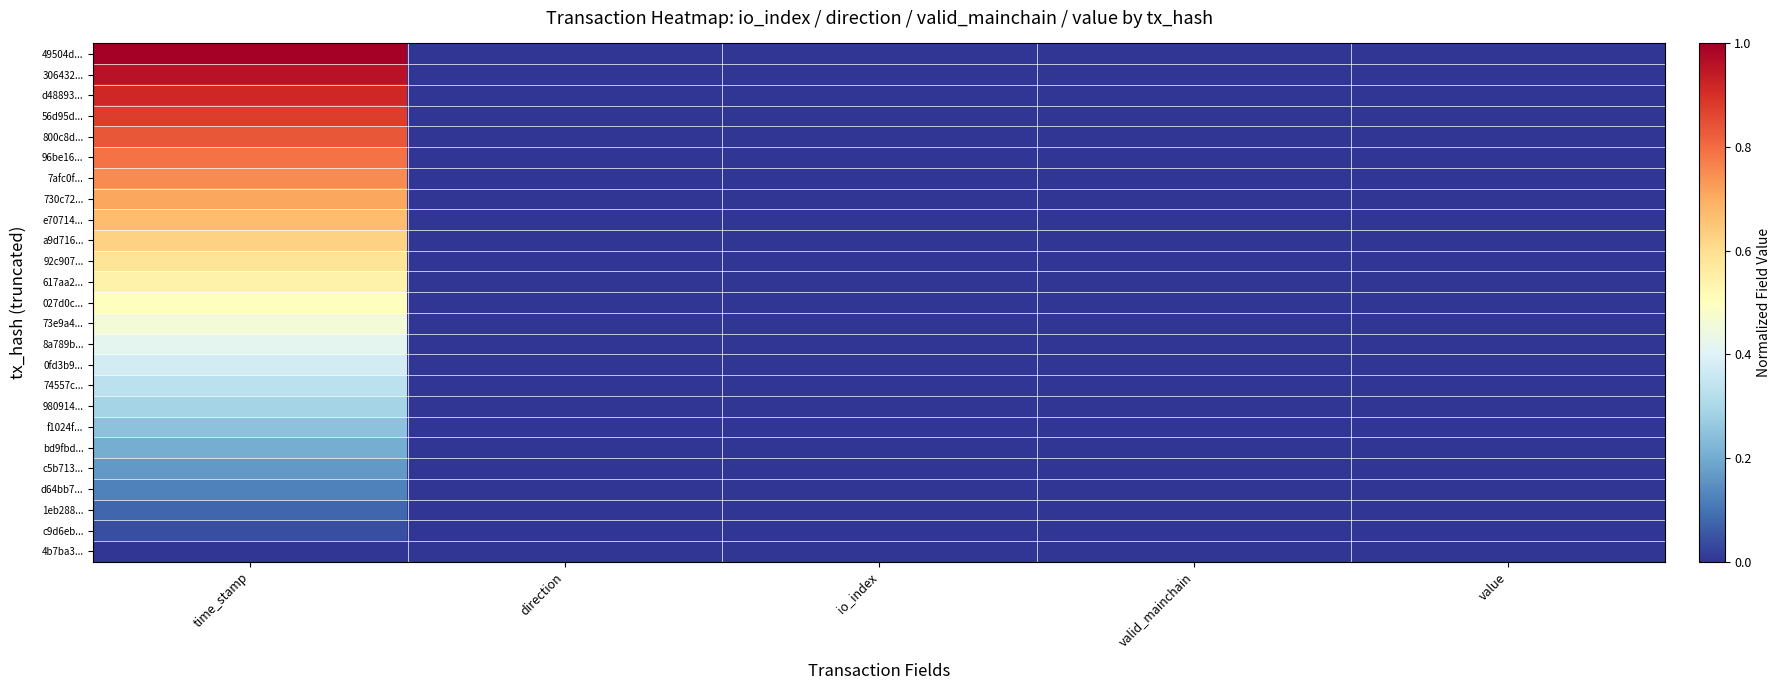

Reading left to right, what are all the values shown in this chart?

49504d...: time_stamp=1.0	direction=0.0	io_index=0.0	valid_mainchain=0.0	value=0.0
306432...: time_stamp=1.0	direction=0.0	io_index=0.0	valid_mainchain=0.0	value=0.0
d48893...: time_stamp=0.9	direction=0.0	io_index=0.0	valid_mainchain=0.0	value=0.0
56d95d...: time_stamp=0.9	direction=0.0	io_index=0.0	valid_mainchain=0.0	value=0.0
800c8d...: time_stamp=0.8	direction=0.0	io_index=0.0	valid_mainchain=0.0	value=0.0
96be16...: time_stamp=0.8	direction=0.0	io_index=0.0	valid_mainchain=0.0	value=0.0
7afc0f...: time_stamp=0.8	direction=0.0	io_index=0.0	valid_mainchain=0.0	value=0.0
730c72...: time_stamp=0.7	direction=0.0	io_index=0.0	valid_mainchain=0.0	value=0.0
e70714...: time_stamp=0.7	direction=0.0	io_index=0.0	valid_mainchain=0.0	value=0.0
a9d716...: time_stamp=0.6	direction=0.0	io_index=0.0	valid_mainchain=0.0	value=0.0
92c907...: time_stamp=0.6	direction=0.0	io_index=0.0	valid_mainchain=0.0	value=0.0
617aa2...: time_stamp=0.5	direction=0.0	io_index=0.0	valid_mainchain=0.0	value=0.0
027d0c...: time_stamp=0.5	direction=0.0	io_index=0.0	valid_mainchain=0.0	value=0.0
73e9a4...: time_stamp=0.5	direction=0.0	io_index=0.0	valid_mainchain=0.0	value=0.0
8a789b...: time_stamp=0.4	direction=0.0	io_index=0.0	valid_mainchain=0.0	value=0.0
0fd3b9...: time_stamp=0.4	direction=0.0	io_index=0.0	valid_mainchain=0.0	value=0.0
74557c...: time_stamp=0.3	direction=0.0	io_index=0.0	valid_mainchain=0.0	value=0.0
980914...: time_stamp=0.3	direction=0.0	io_index=0.0	valid_mainchain=0.0	value=0.0
f1024f...: time_stamp=0.2	direction=0.0	io_index=0.0	valid_mainchain=0.0	value=0.0
bd9fbd...: time_stamp=0.2	direction=0.0	io_index=0.0	valid_mainchain=0.0	value=0.0
c5b713...: time_stamp=0.2	direction=0.0	io_index=0.0	valid_mainchain=0.0	value=0.0
d64bb7...: time_stamp=0.1	direction=0.0	io_index=0.0	valid_mainchain=0.0	value=0.0
1eb288...: time_stamp=0.1	direction=0.0	io_index=0.0	valid_mainchain=0.0	value=0.0
c9d6eb...: time_stamp=0.0	direction=0.0	io_index=0.0	valid_mainchain=0.0	value=0.0
4b7ba3...: time_stamp=0.0	direction=0.0	io_index=0.0	valid_mainchain=0.0	value=0.0